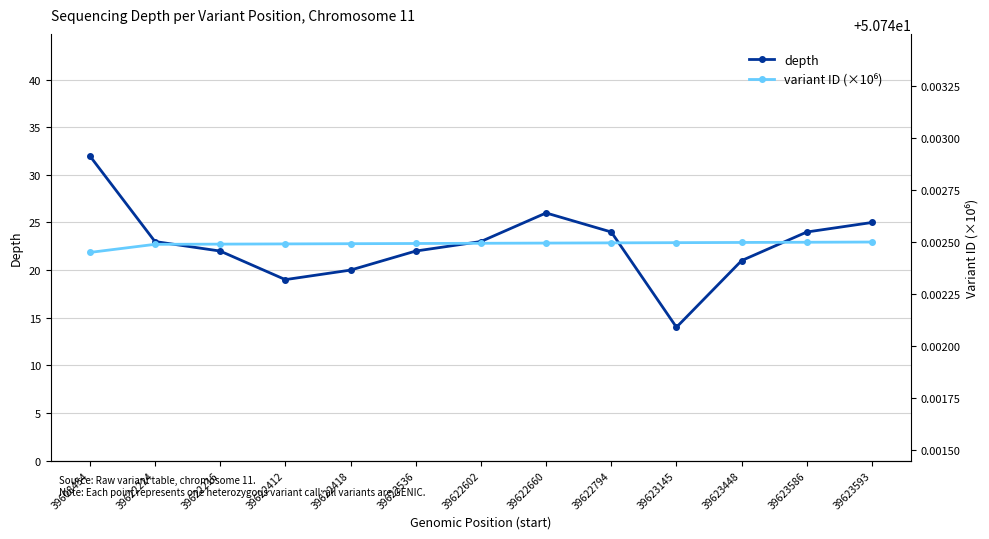

Which series changed the most between 39622216 and 39622412?

depth